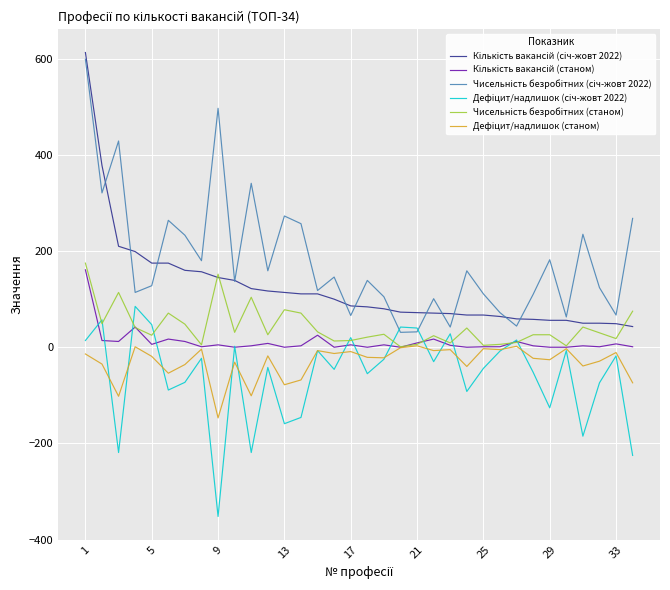

What is the greatest value displayed?

613